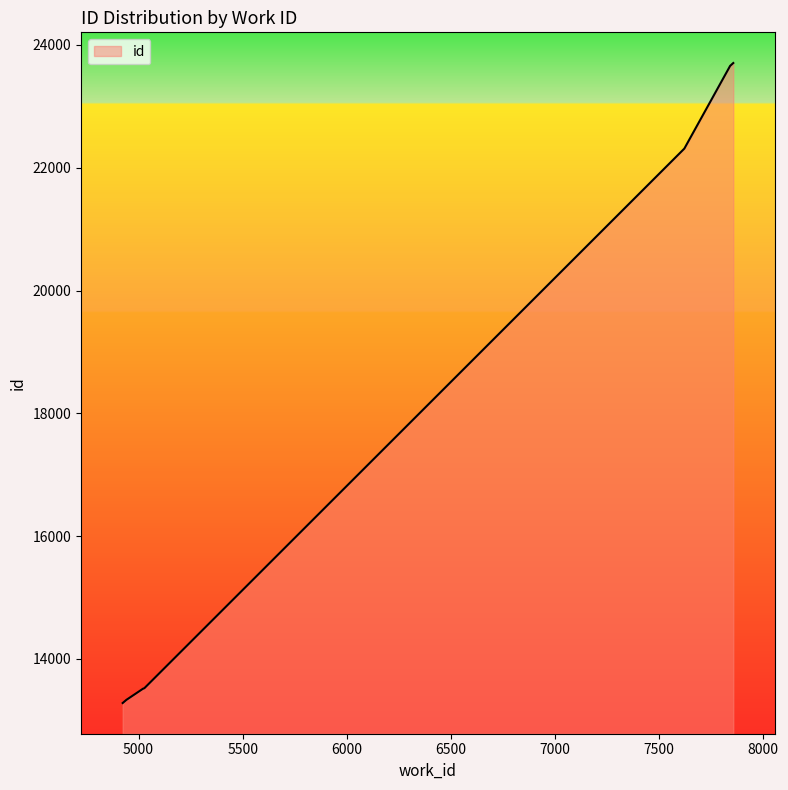

What is the average value?

17105